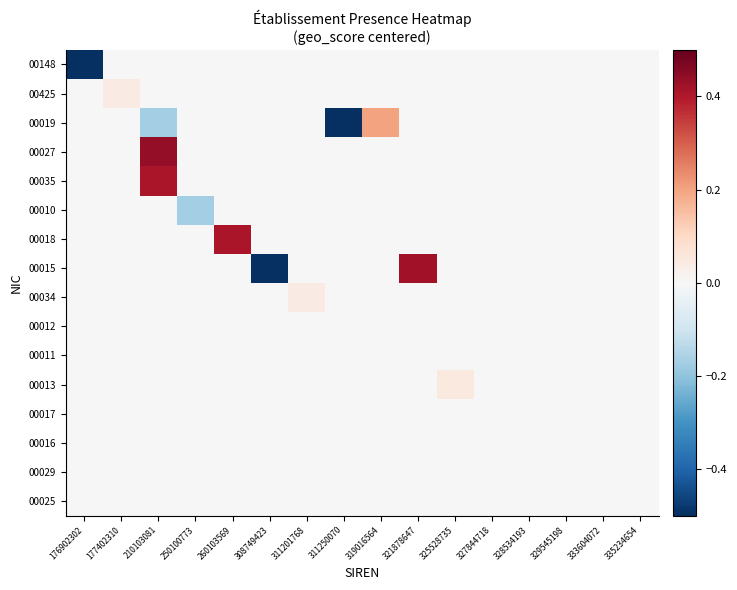

At 177402310, list the series in order from smallest to largest.

00148, 00019, 00027, 00035, 00010, 00018, 00015, 00034, 00012, 00011, 00013, 00017, 00016, 00029, 00025, 00425